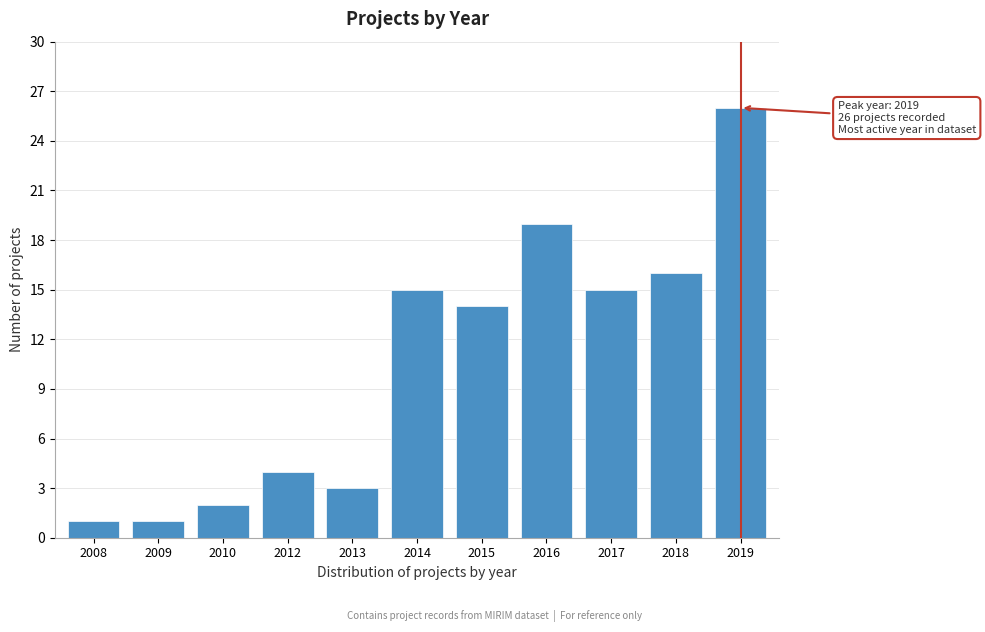

Reading left to right, extract all data points from this chart.

2008=1	2009=1	2010=2	2012=4	2013=3	2014=15	2015=14	2016=19	2017=15	2018=16	2019=26